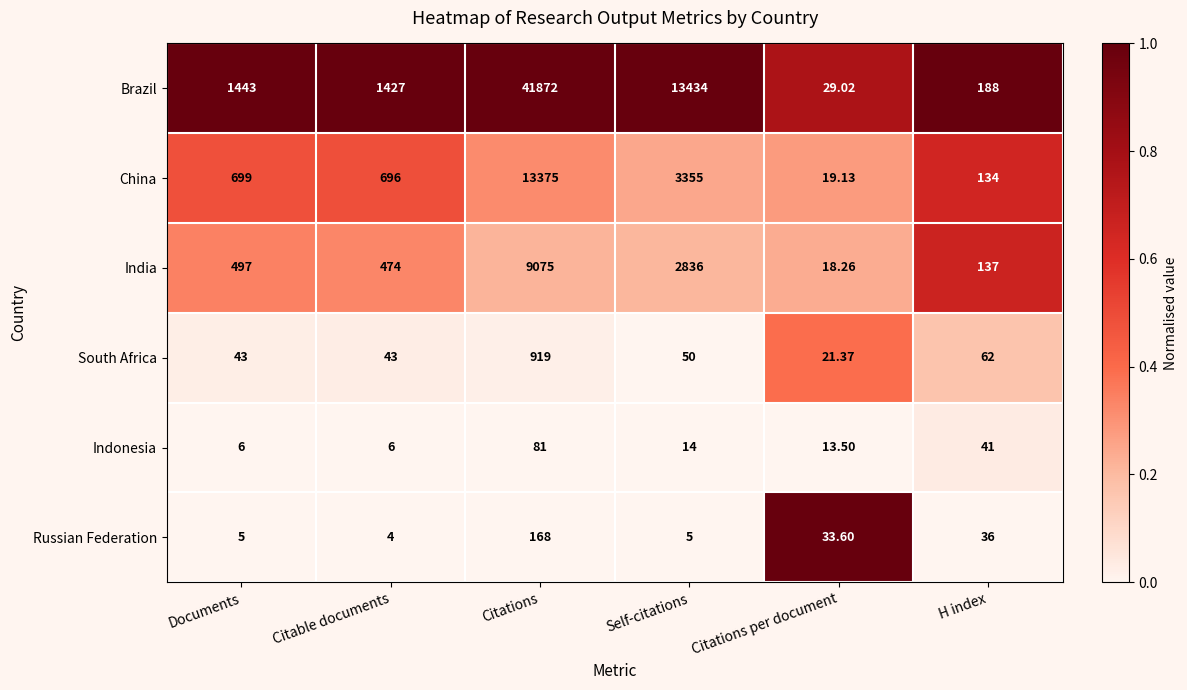

Which label corresponds to the largest value in the chart?

Citations